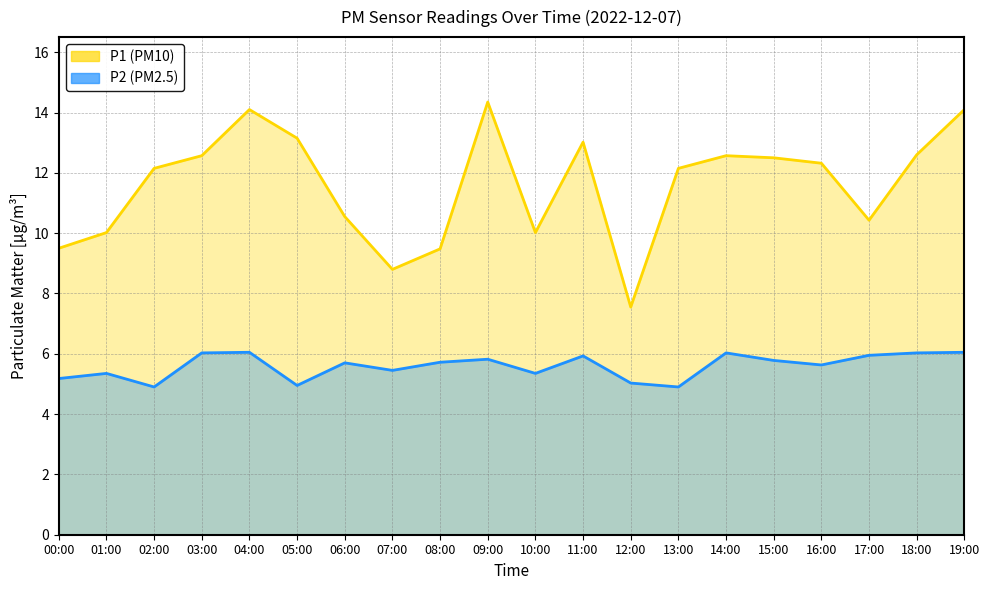

Rank the series by their average value, from lowest to highest.

P2 line, P1 line